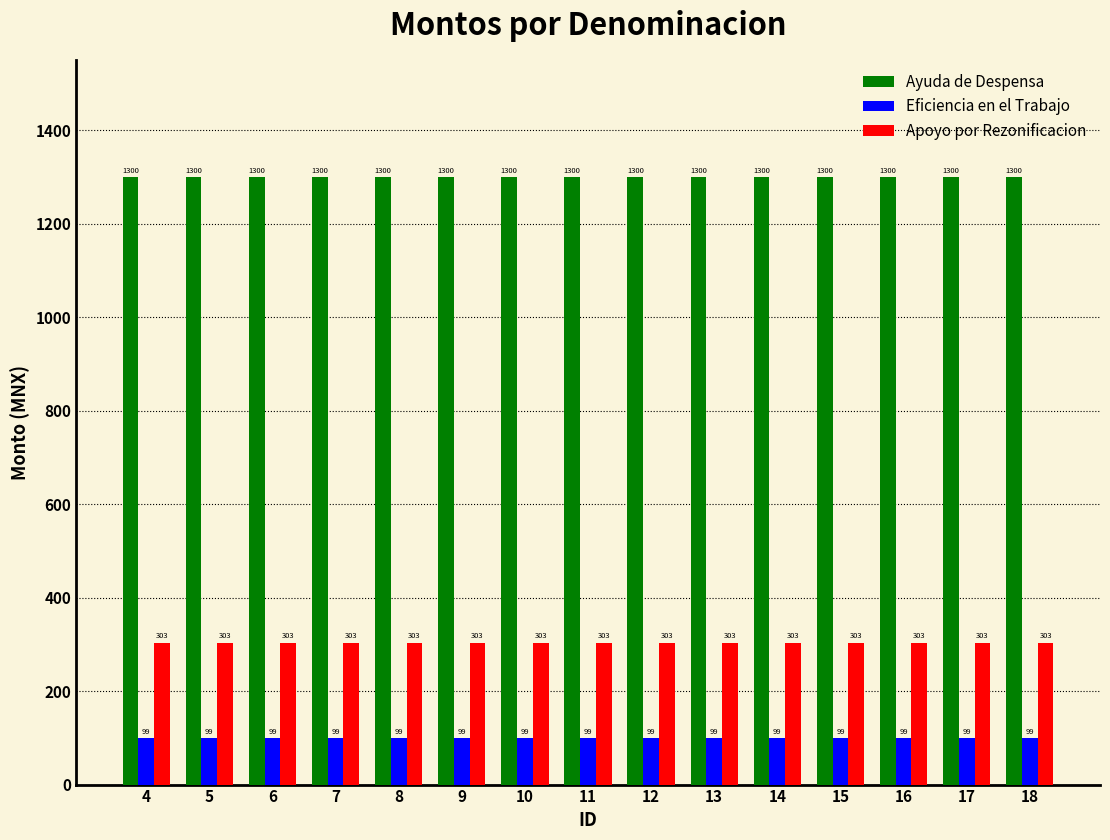

Rank the series by their maximum value, from lowest to highest.

Eficiencia en el Trabajo, Apoyo por Rezonificacion, Ayuda de Despensa